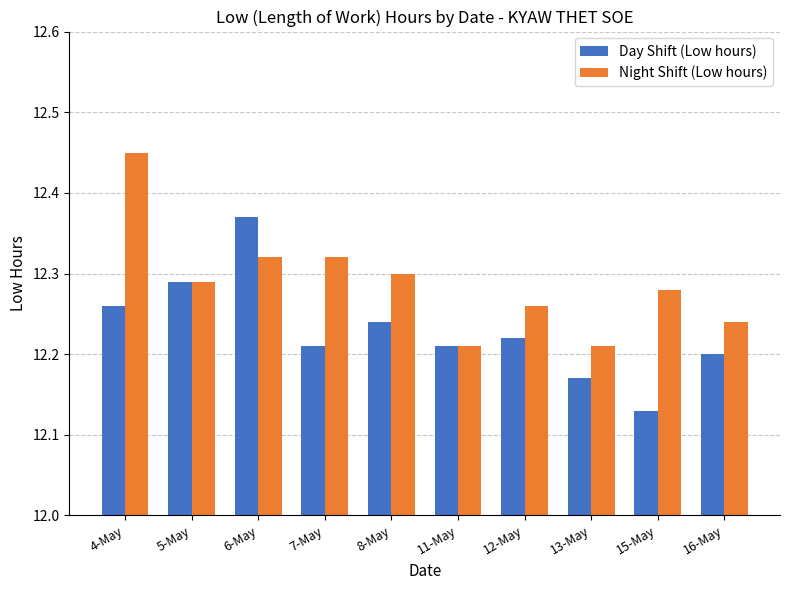

How many Night Shift (Low hours) values are between 12 and 13?

10